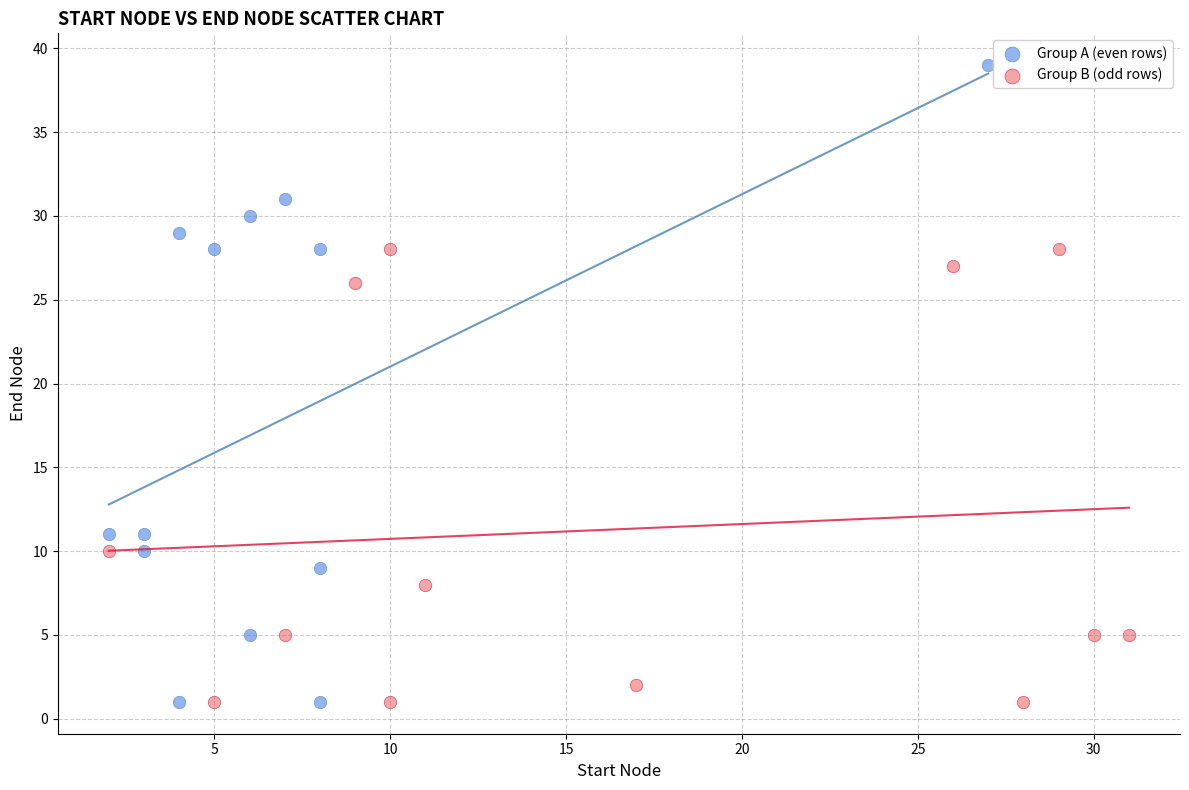

Which series has the widest spread of Y values?

Group A (even rows)